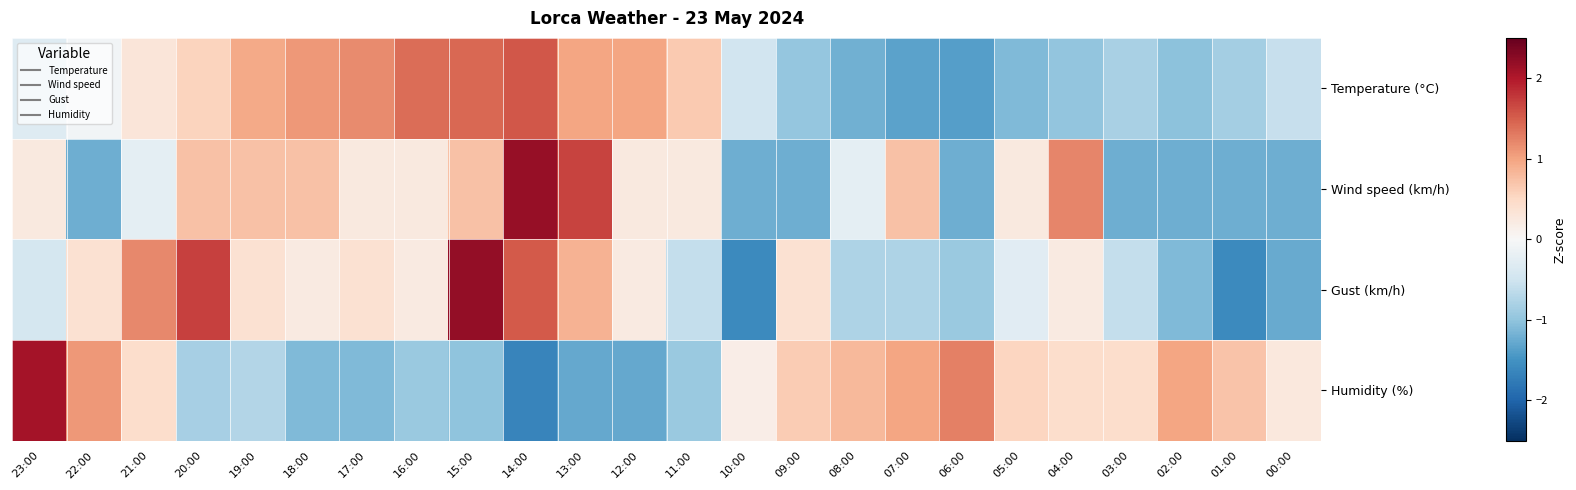

Reading left to right, extract all data points from this chart.

Temperature (°C): 23:00=-0.3	22:00=-0.1	21:00=0.3	20:00=0.5	19:00=0.9	18:00=1.1	17:00=1.2	16:00=1.4	15:00=1.4	14:00=1.6	13:00=1.0	12:00=1.0	11:00=0.7	10:00=-0.5	09:00=-1.0	08:00=-1.2	07:00=-1.3	06:00=-1.4	05:00=-1.1	04:00=-1.0	03:00=-0.8	02:00=-1.0	01:00=-0.9	00:00=-0.6
Wind speed (km/h): 23:00=0.2	22:00=-1.2	21:00=-0.2	20:00=0.7	19:00=0.7	18:00=0.7	17:00=0.2	16:00=0.2	15:00=0.7	14:00=2.2	13:00=1.7	12:00=0.2	11:00=0.2	10:00=-1.2	09:00=-1.2	08:00=-0.2	07:00=0.7	06:00=-1.2	05:00=0.2	04:00=1.2	03:00=-1.2	02:00=-1.2	01:00=-1.2	00:00=-1.2
Gust (km/h): 23:00=-0.4	22:00=0.4	21:00=1.2	20:00=1.7	19:00=0.4	18:00=0.2	17:00=0.4	16:00=0.2	15:00=2.2	14:00=1.5	13:00=0.9	12:00=0.2	11:00=-0.6	10:00=-1.6	09:00=0.4	08:00=-0.8	07:00=-0.8	06:00=-0.9	05:00=-0.3	04:00=0.2	03:00=-0.6	02:00=-1.1	01:00=-1.6	00:00=-1.3
Humidity (%): 23:00=2.1	22:00=1.1	21:00=0.4	20:00=-0.8	19:00=-0.7	18:00=-1.1	17:00=-1.1	16:00=-0.9	15:00=-1.0	14:00=-1.6	13:00=-1.3	12:00=-1.3	11:00=-0.9	10:00=0.2	09:00=0.6	08:00=0.8	07:00=1.0	06:00=1.3	05:00=0.5	04:00=0.4	03:00=0.4	02:00=1.0	01:00=0.7	00:00=0.3